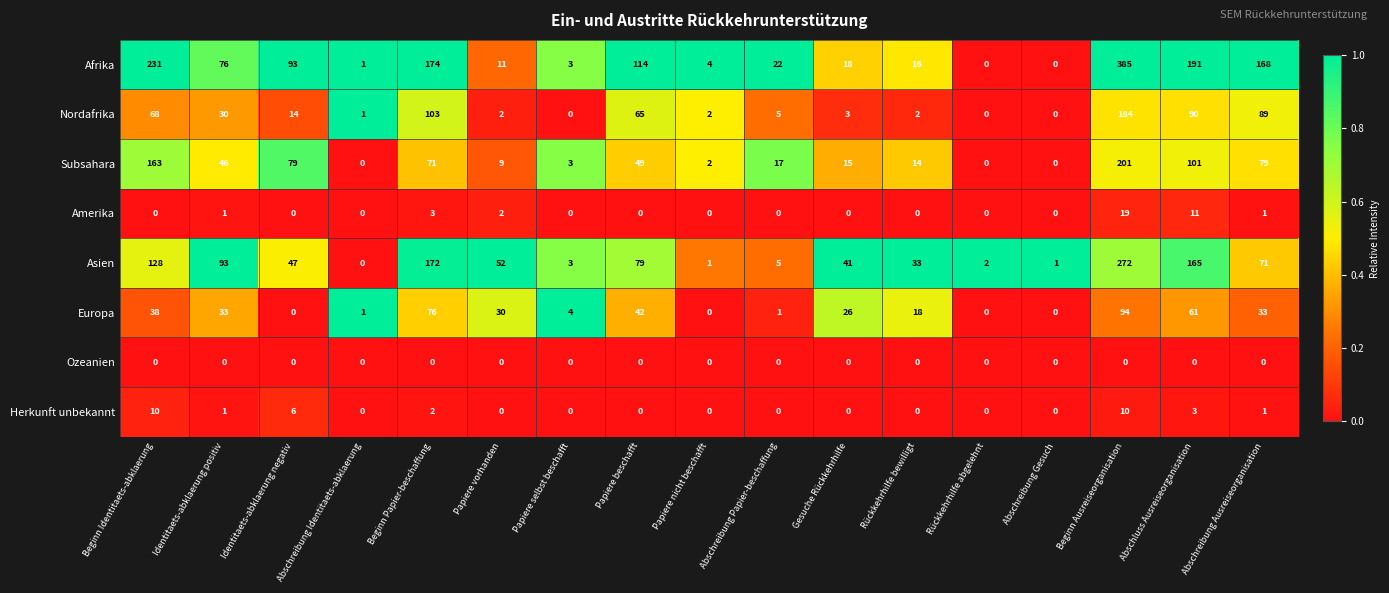

At which category is the sum across all series the highest?

Beginn Ausreiseorganisation